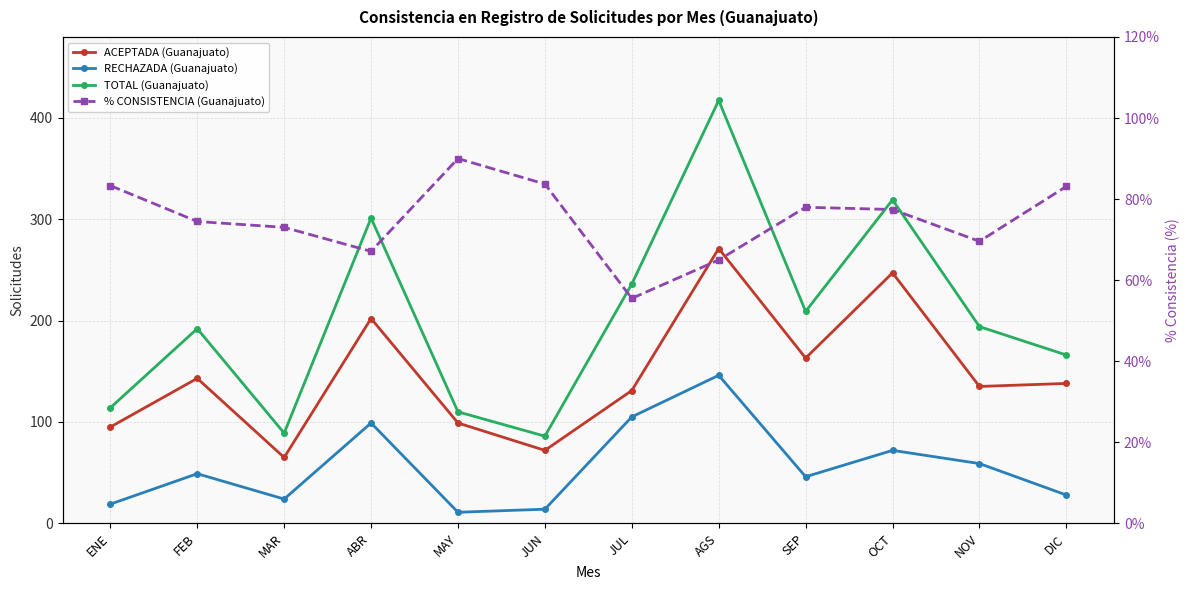

At which label is ACEPTADA (Guanajuato) closest to 168?

SEP